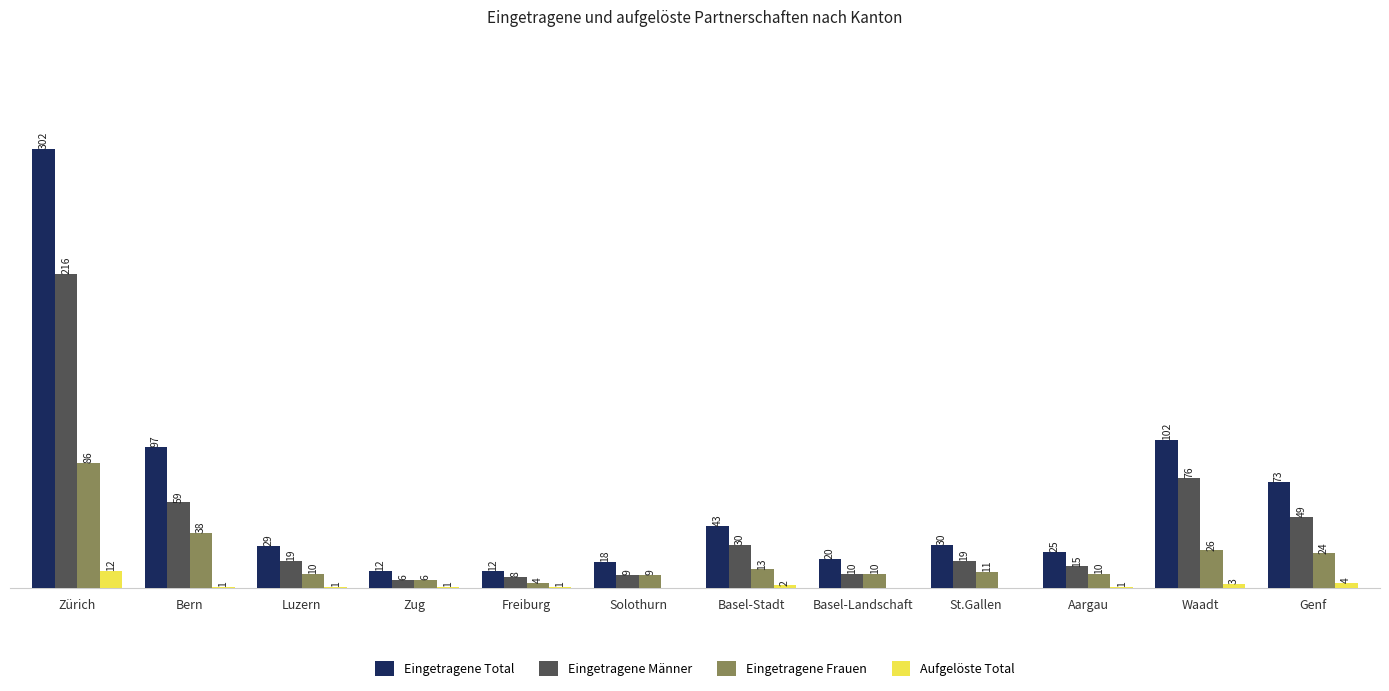

Which series changed the most between St.Gallen and Waadt?

Eingetragene Total